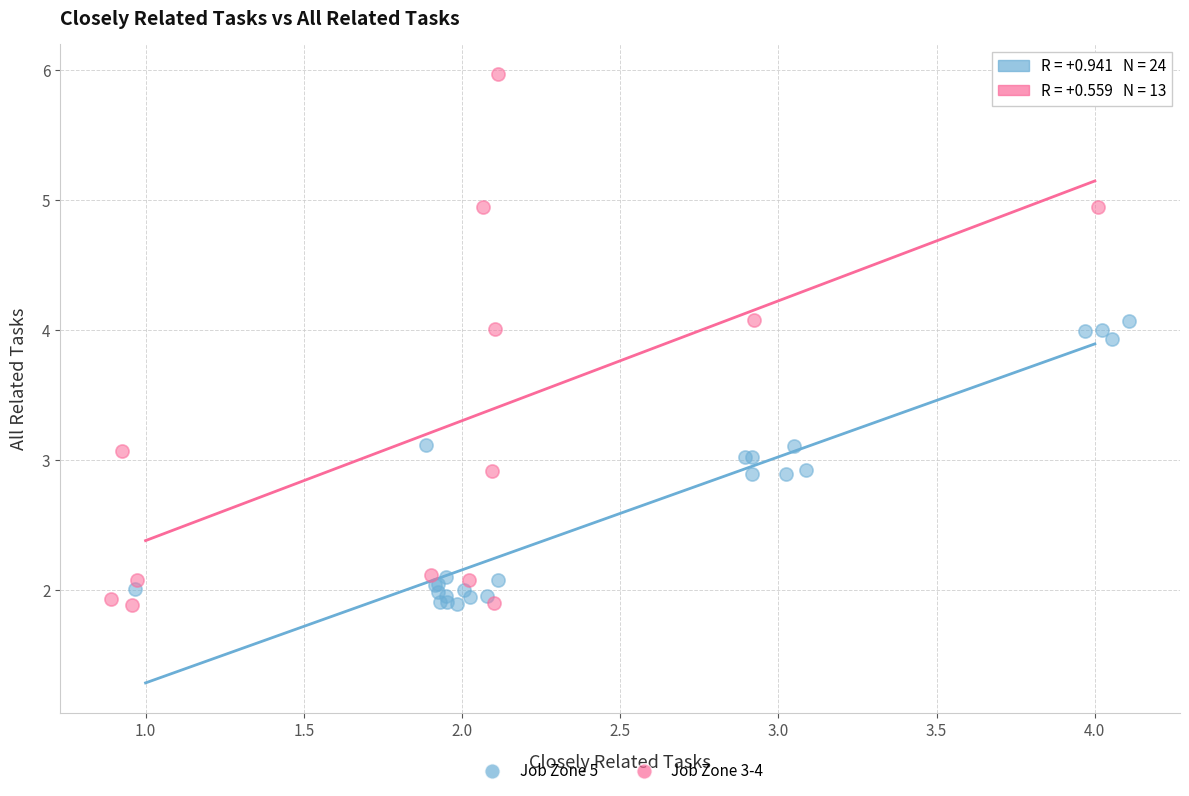

Which series has the widest spread of Y values?

Job Zone 3-4